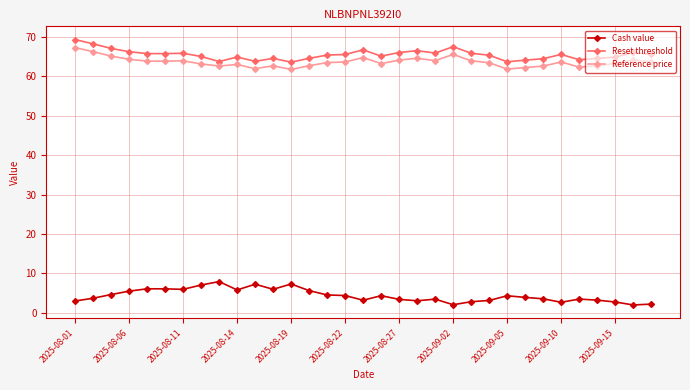

What is the value of the Cash value point at the 18th from the left?

4.3